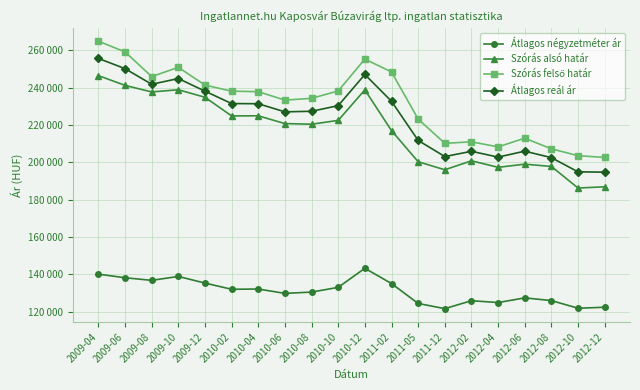

Is this an area chart (filled region under the line)?

No